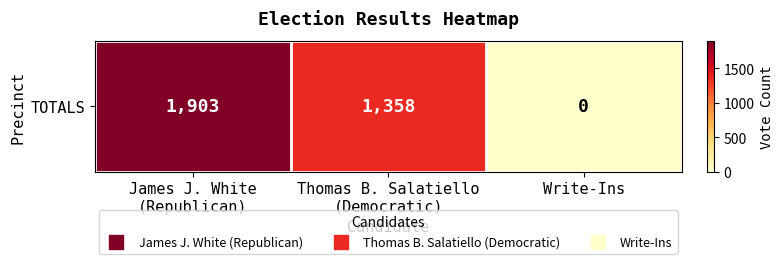

What value does the data have at James J. White
(Republican), to the nearest 50?

1900